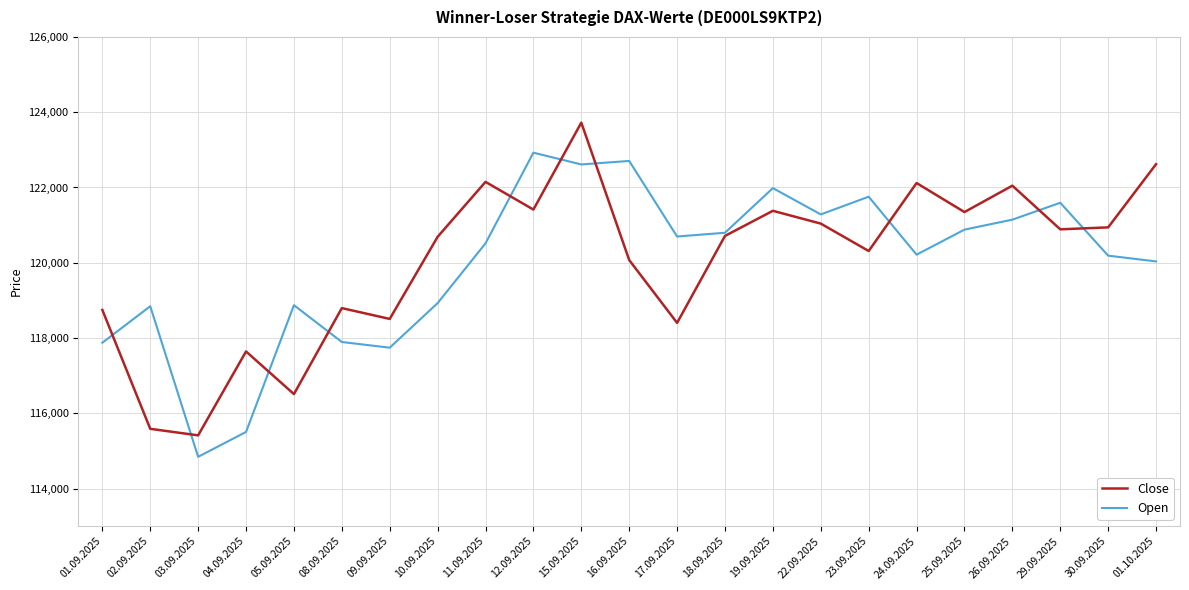

At which category is the sum across all series the highest?

15.09.2025